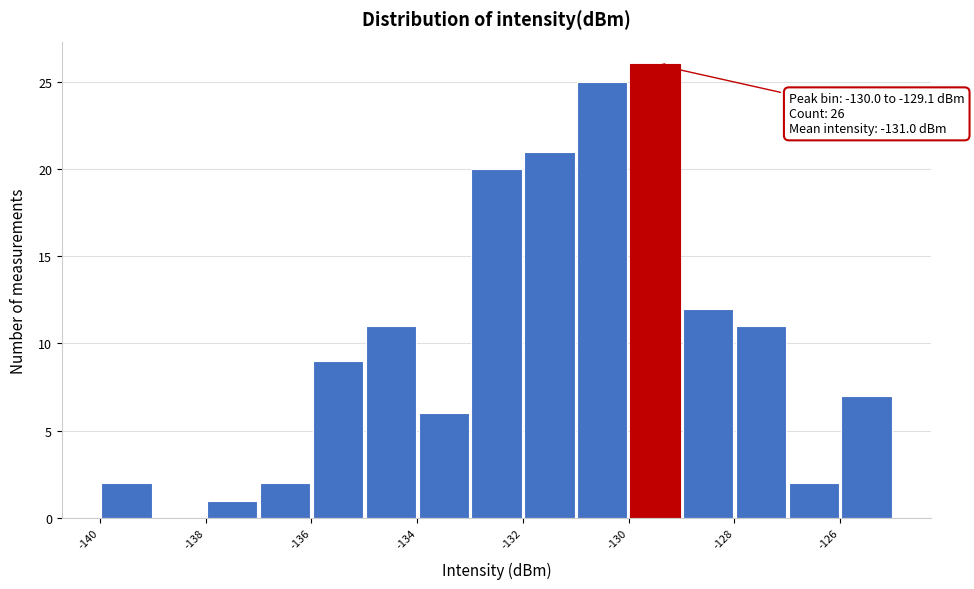

Over which range of the x-axis is the bar tallest?

-130 to -129